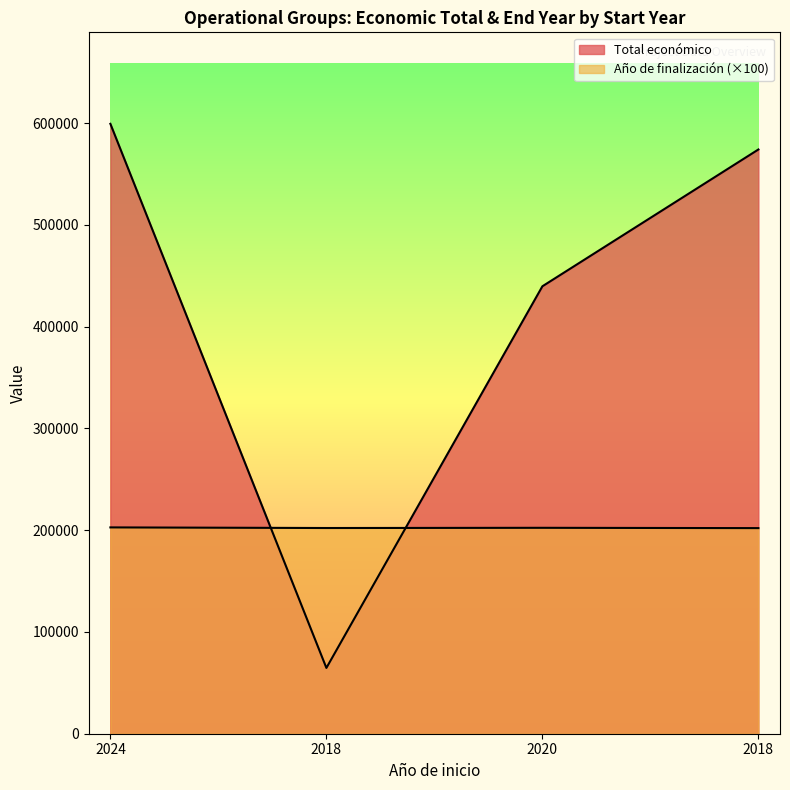

The chart shows a value of 169511 at 2020. True or false?

False